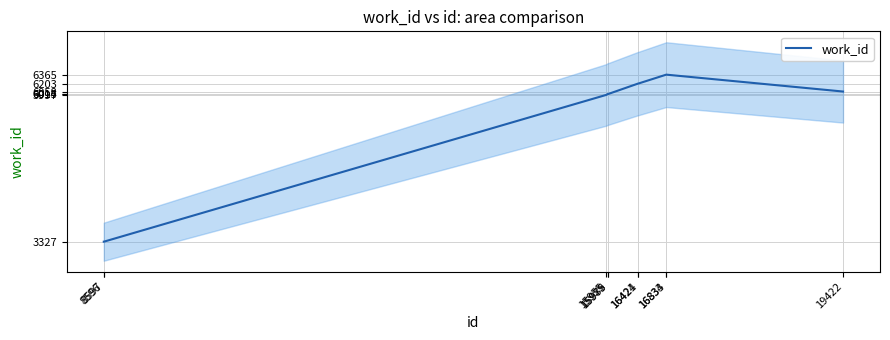

What is the value of the 7th point from the left?

6203